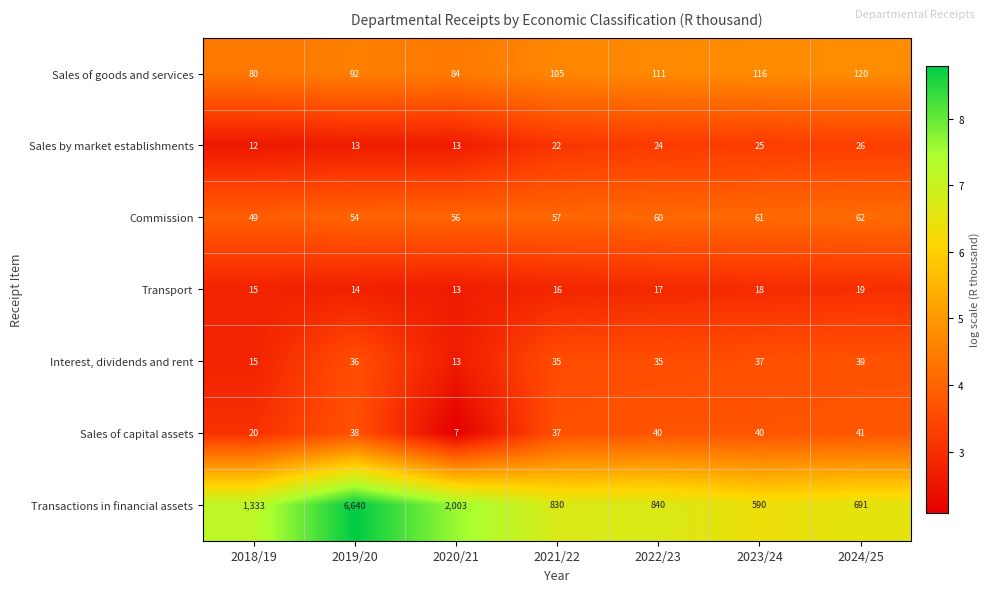

The value of Commission at 2020/21 is 56. True or false?

True